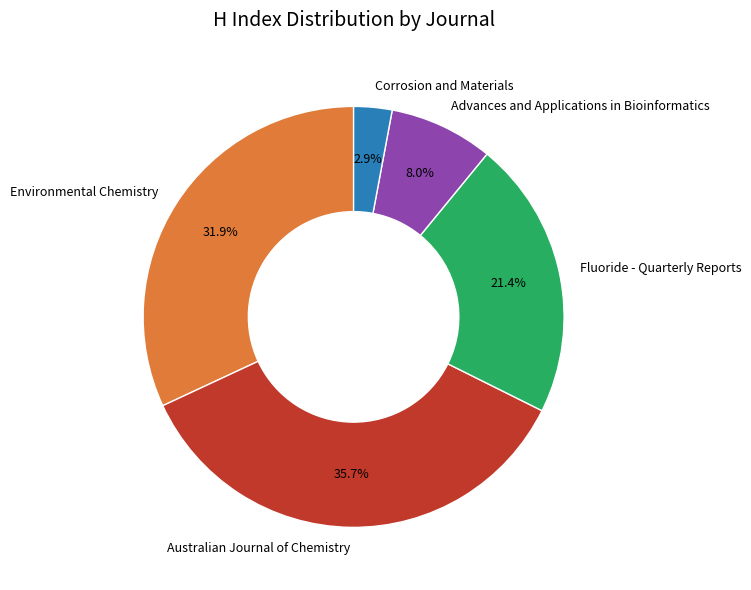

To the nearest percent, what is the combined percentage of Fluoride - Quarterly Reports and Australian Journal of Chemistry?

57%